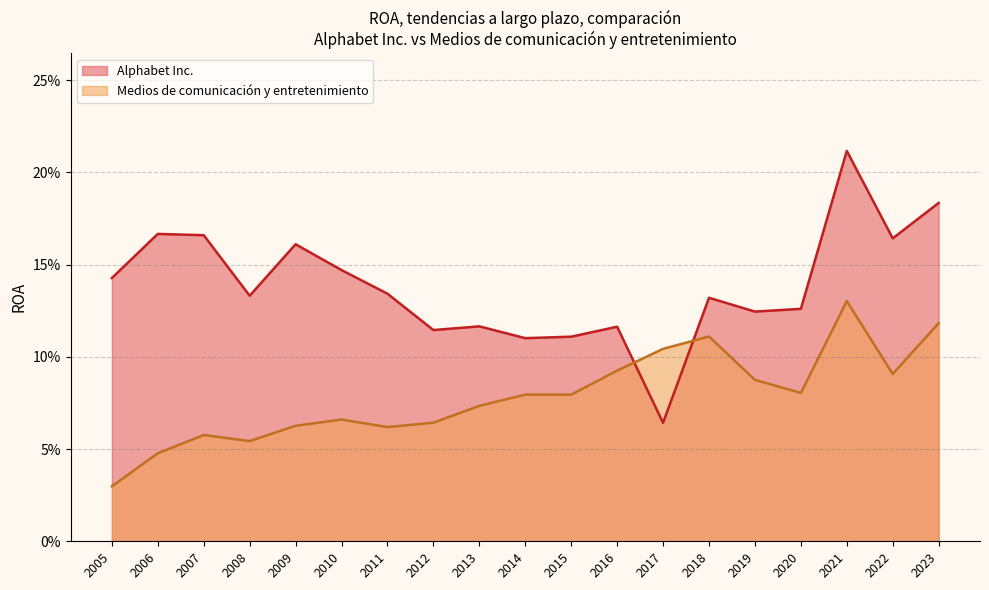

Does the chart display data point markers on the line(s)?

No